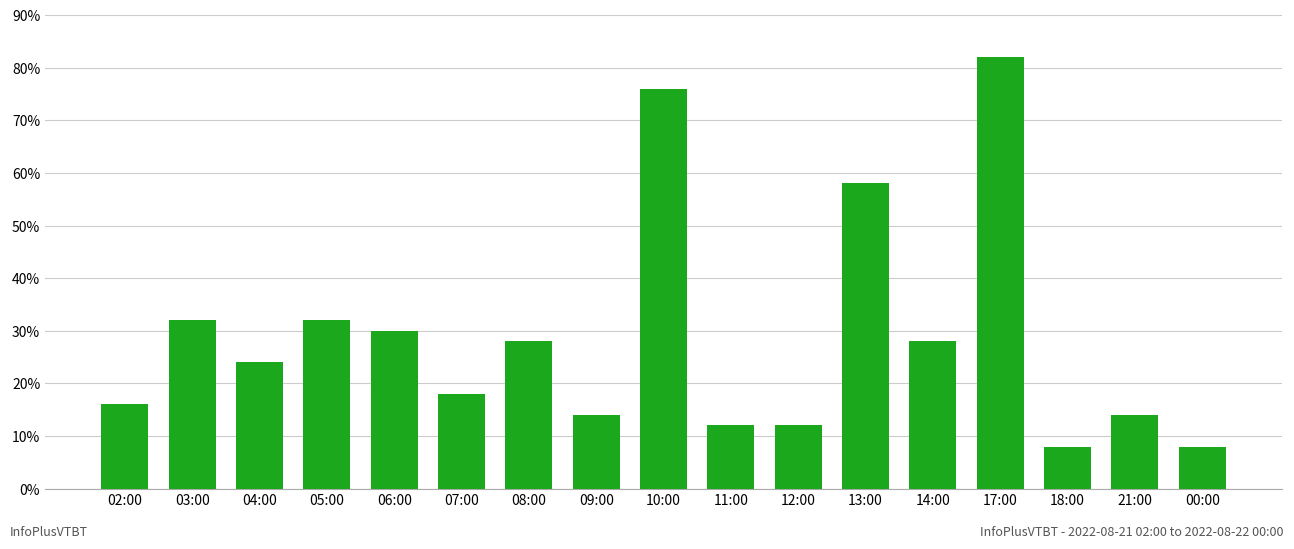

Read the value at 00:00.

8